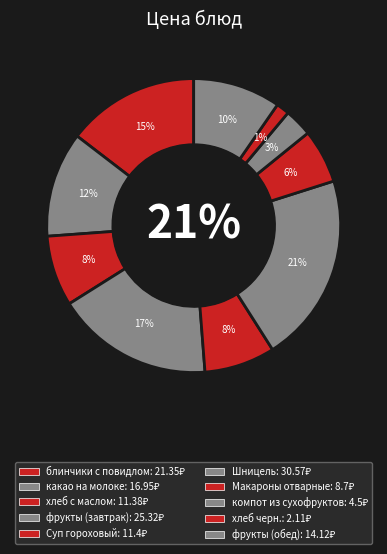

Which slice is the smallest?

хлеб черн.